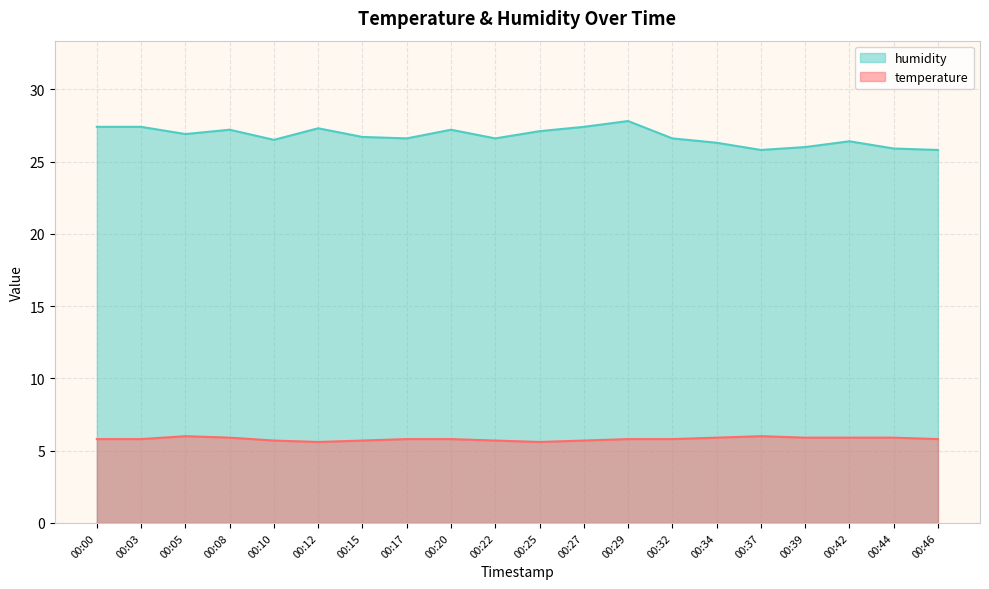

What are all the series names shown in the legend?

humidity, temperature